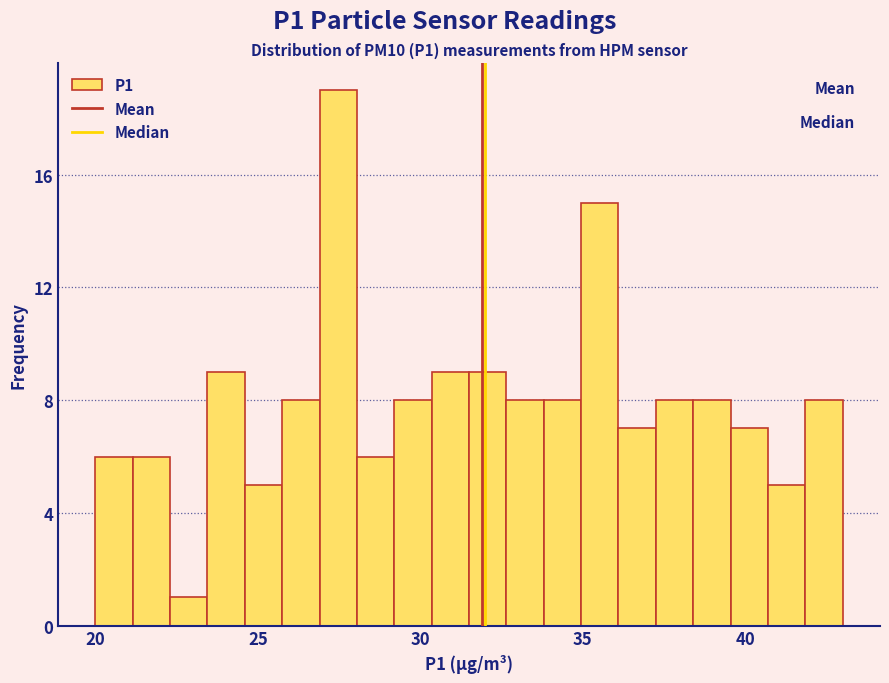

Read against the x-axis, roughly where is the centre of the tallest bar?

27.5